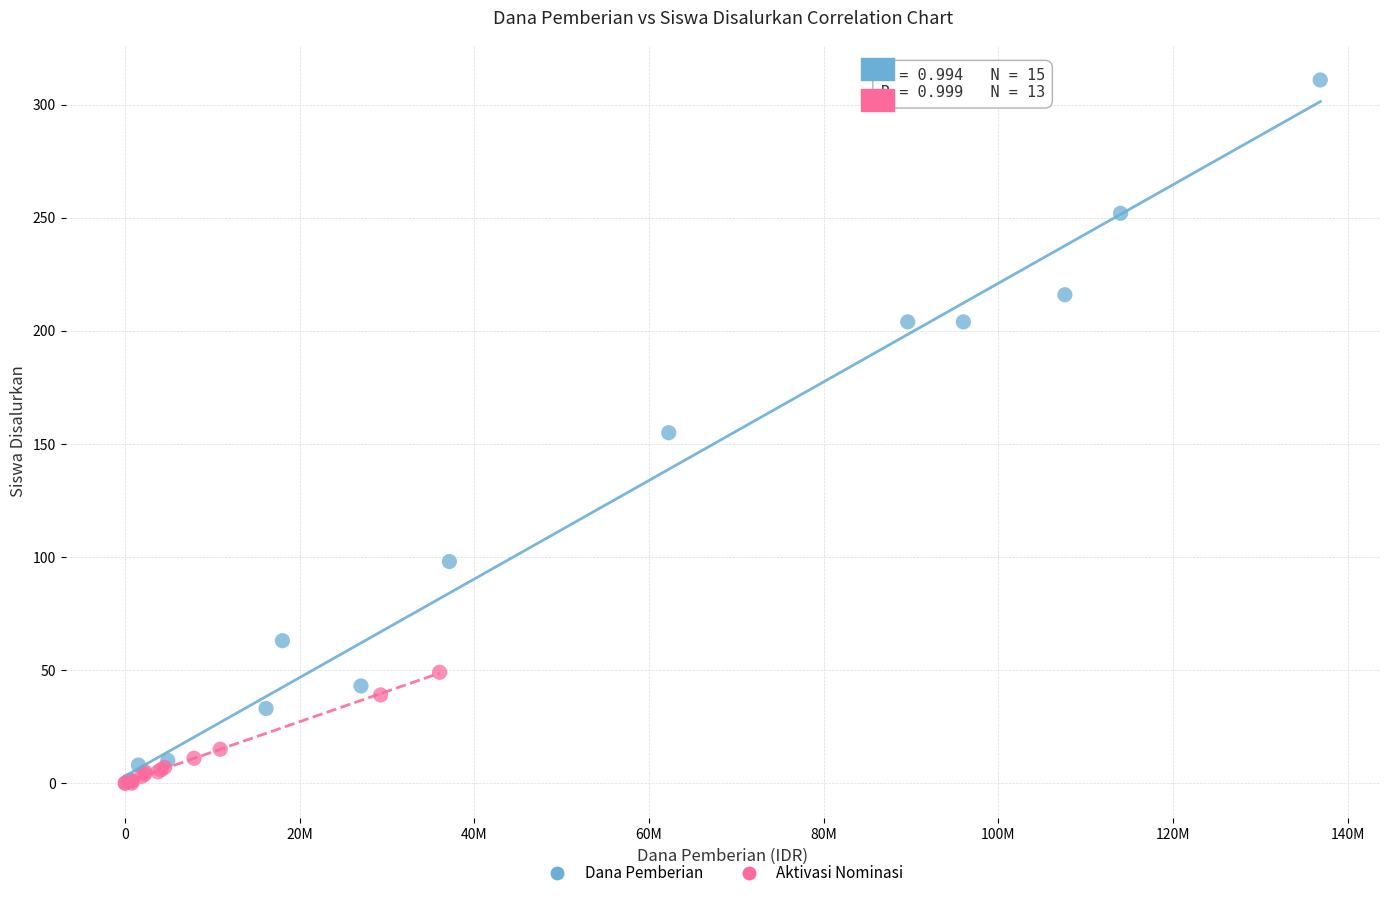

Which series has the largest Y range (max minus min)?

Dana Pemberian